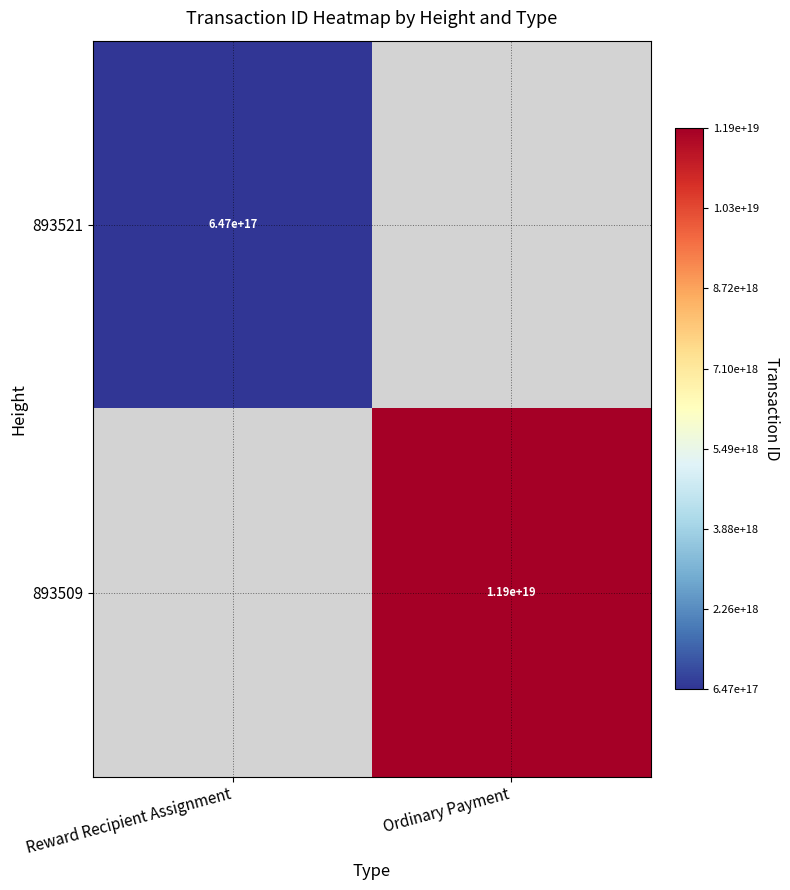

The 893521 series shows 647000000000000000 at Reward Recipient Assignment. True or false?

True